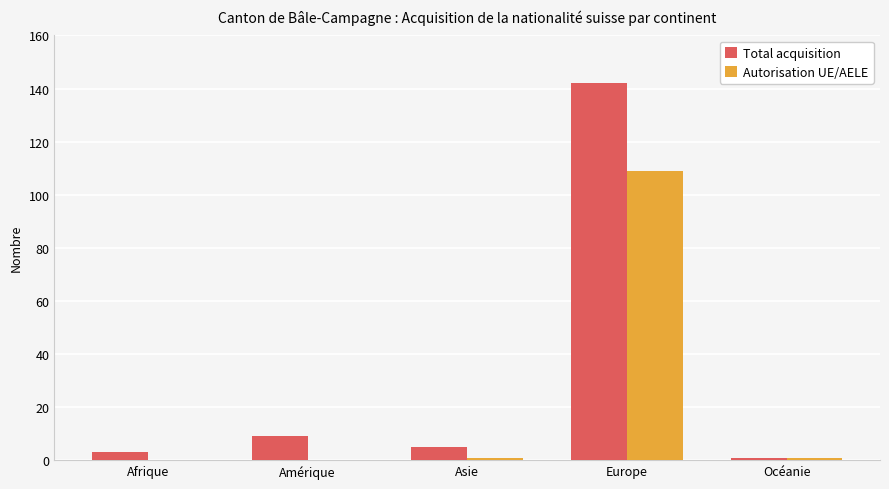

Which series has the largest range (max minus min)?

Total acquisition